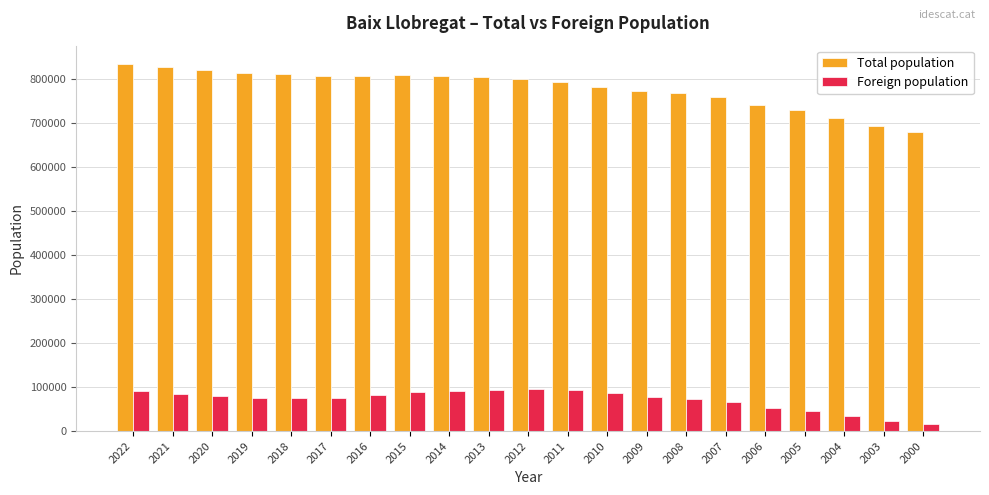

What is the highest value of the Total population series?

833540